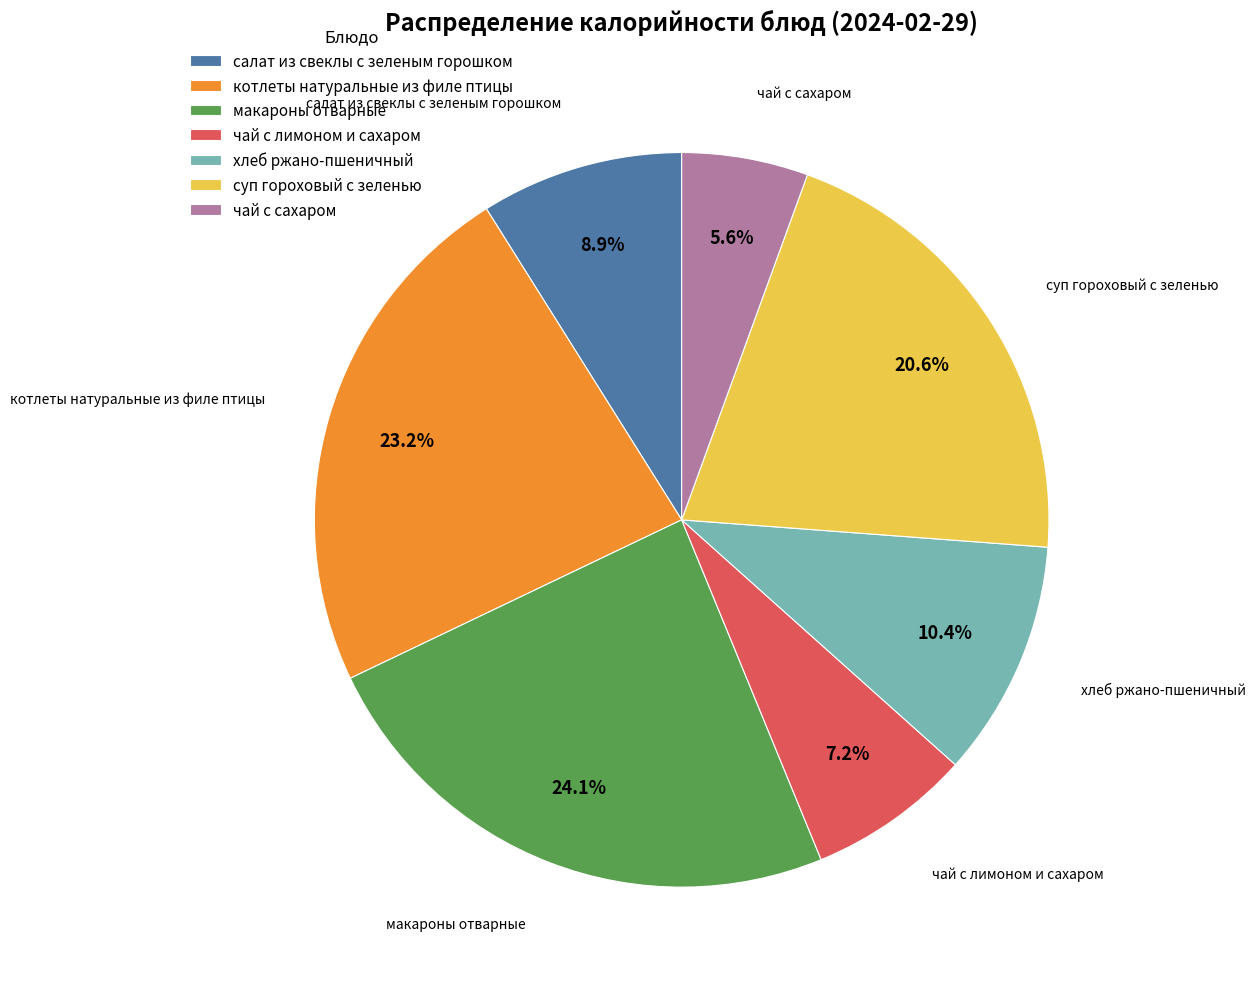

To the nearest percent, what is the combined percentage of салат из свеклы с зеленым горошком and чай с лимоном и сахаром?

16%